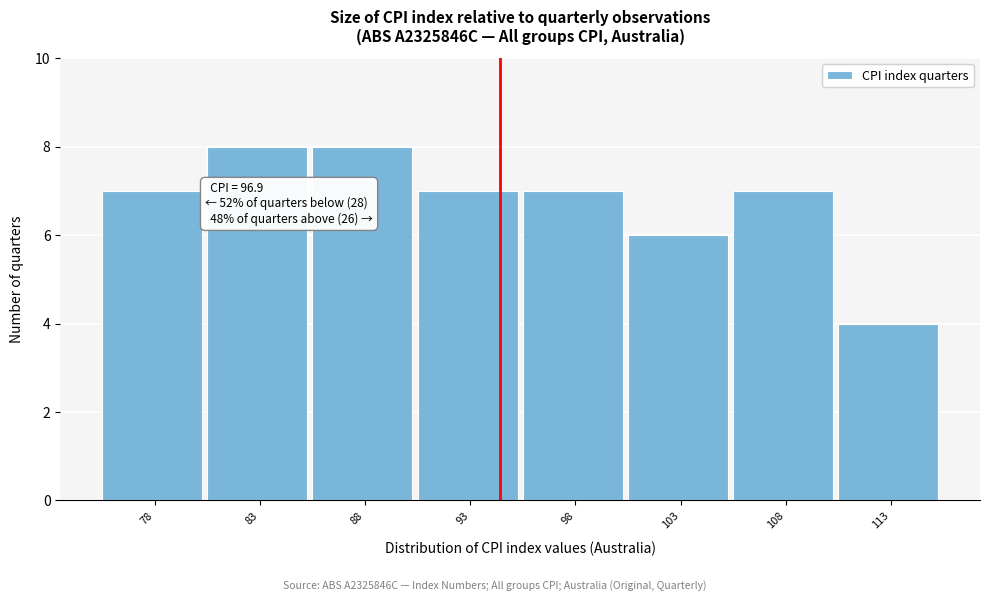

Reading left to right, what are all the values shown in this chart?

7	8	8	7	7	6	7	4